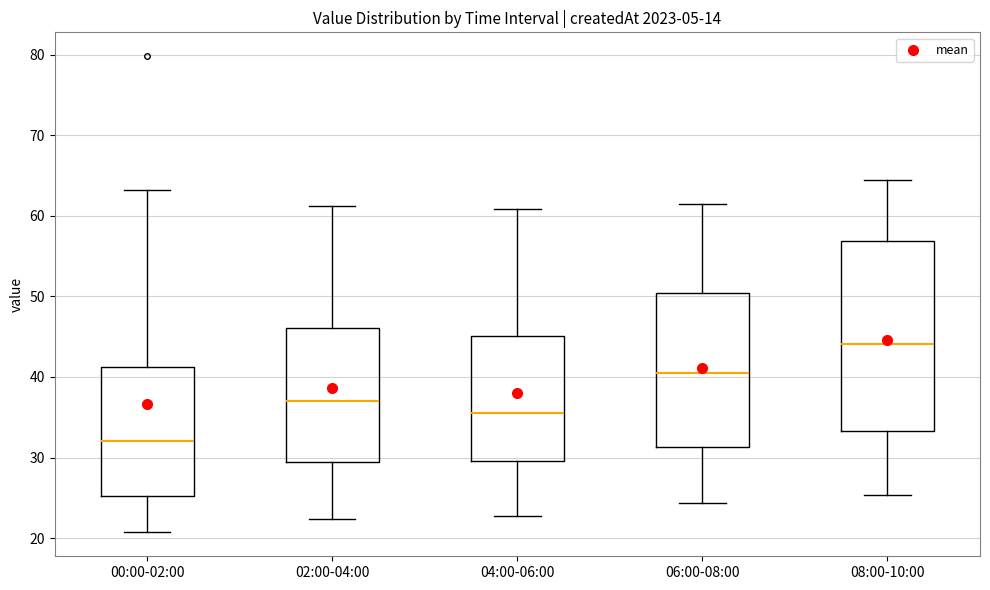

Reading left to right, transcribe this box plot: for each box, give where its median line is, the range the box spans, and where its two whiskers end, as read against the y-axis. The values are not printed on the chart, so give them approximately, as read against the axis.

00:00-02:00: median 32, box 25 to 41, whiskers 21 to 63
02:00-04:00: median 37, box 29 to 46, whiskers 22 to 61
04:00-06:00: median 36, box 30 to 45, whiskers 23 to 61
06:00-08:00: median 40, box 31 to 50, whiskers 24 to 61
08:00-10:00: median 44, box 33 to 57, whiskers 25 to 64